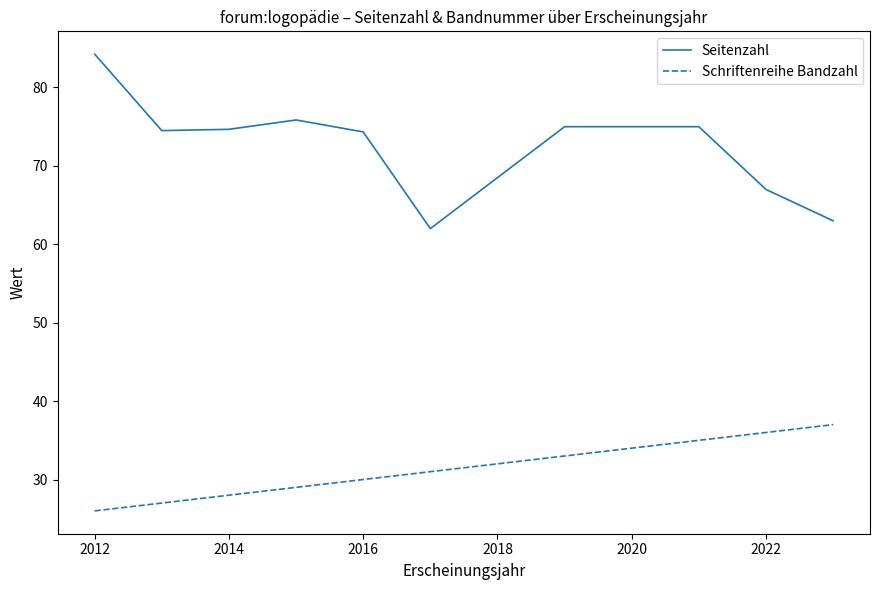

Rank the series by their maximum value, from highest to lowest.

Seitenzahl, Schriftenreihe Bandzahl